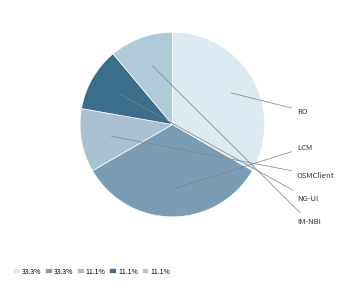

Between RO and LCM, which is larger?

LCM